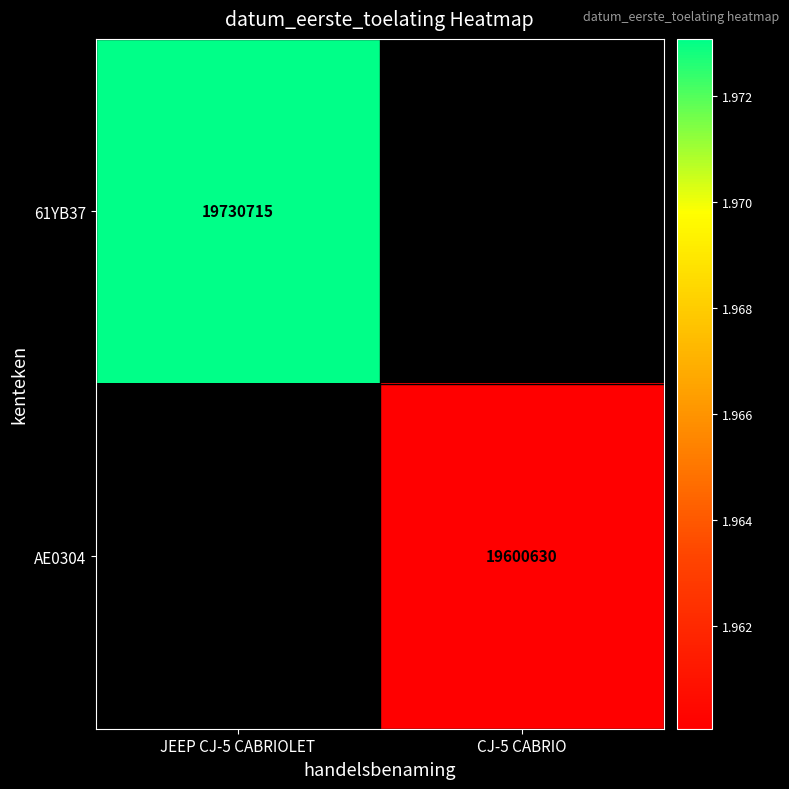

True or false: 61YB37 has a value of 19730715 at JEEP CJ-5 CABRIOLET.

True